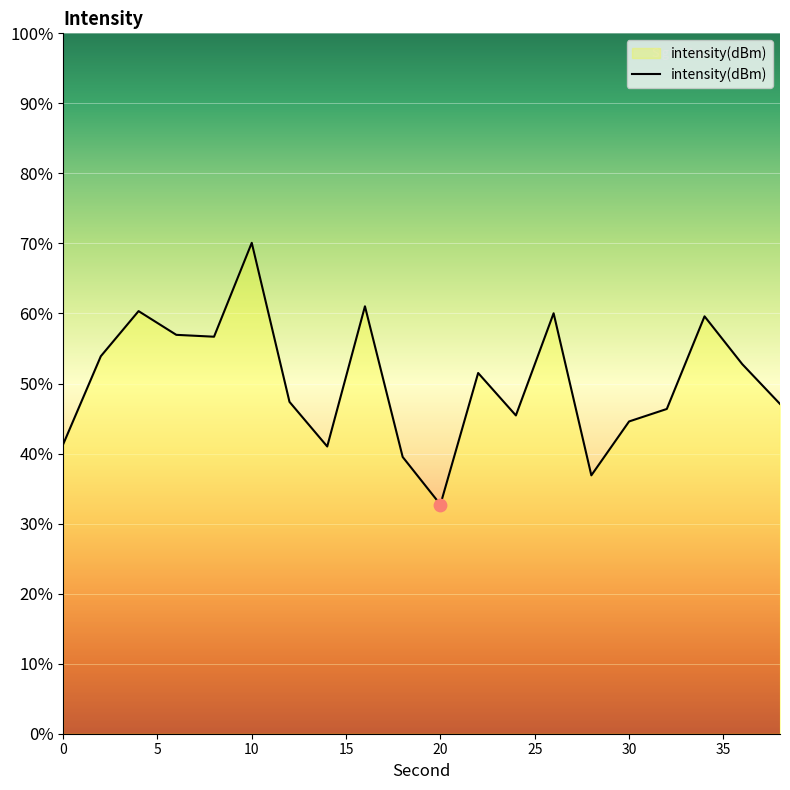

What is the change in value from 0 to 12?

+0.9